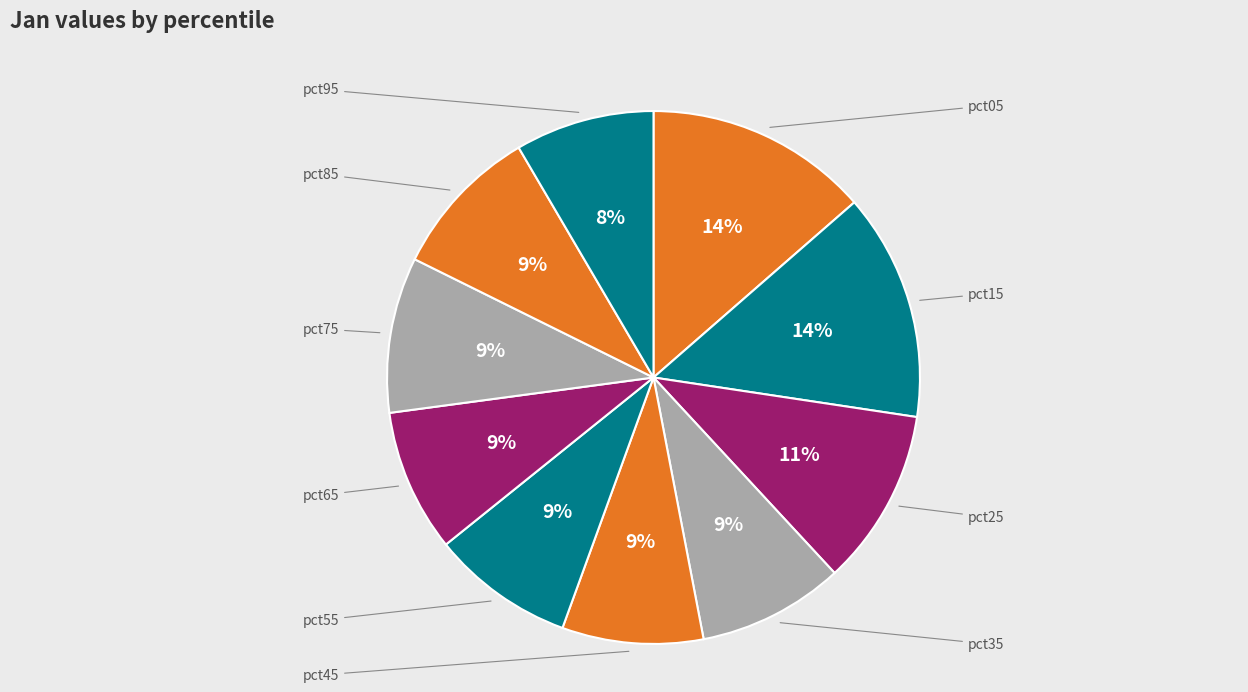

To the nearest percent, what is the average slice percentage?

10%